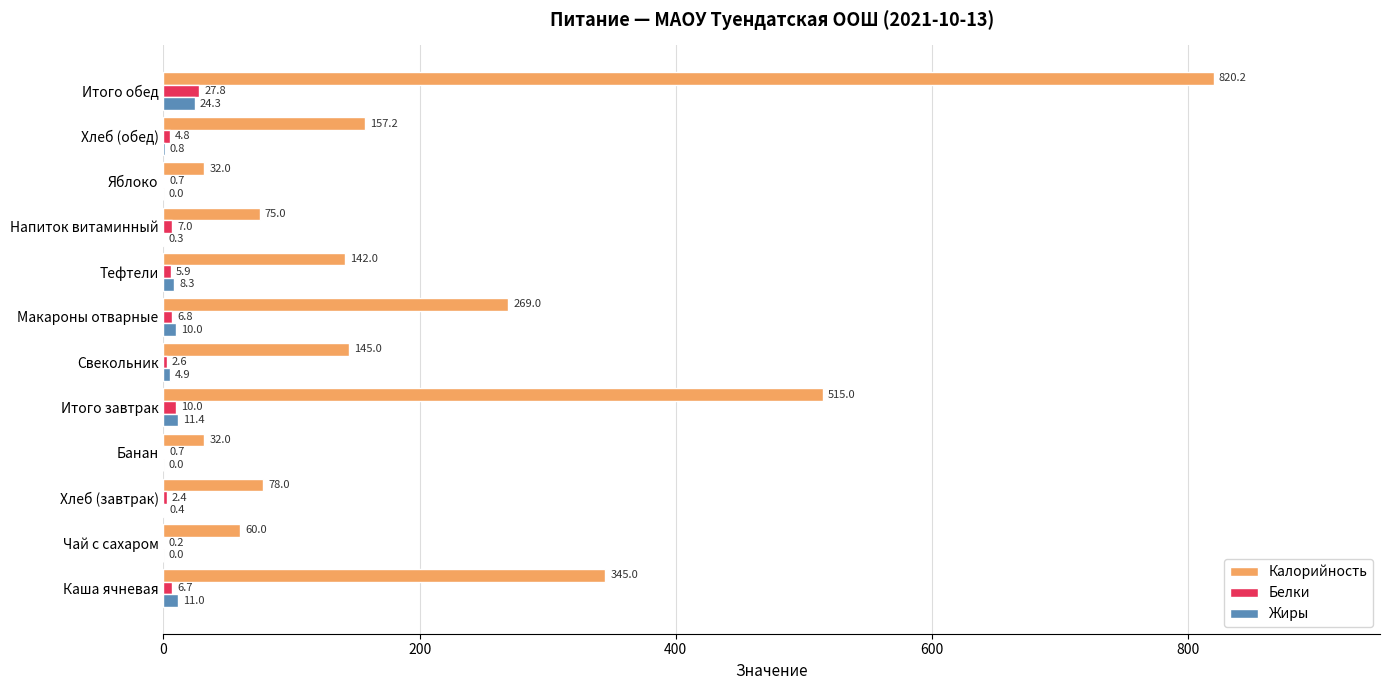

Between Каша ячневая and Свекольник, which series saw the biggest shift?

Калорийность